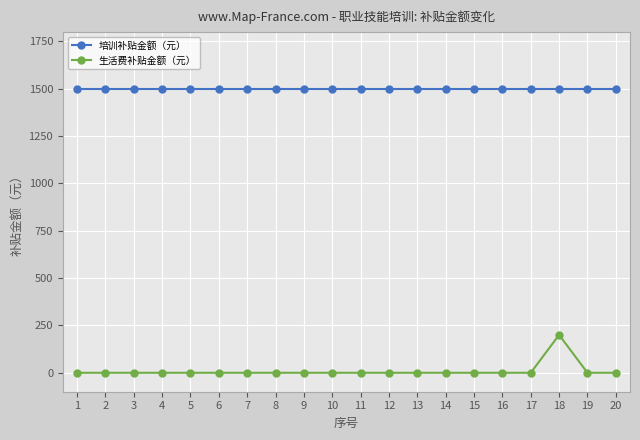

List the series in order of their overall mean, lowest first.

生活费补贴金额（元）, 培训补贴金额（元）